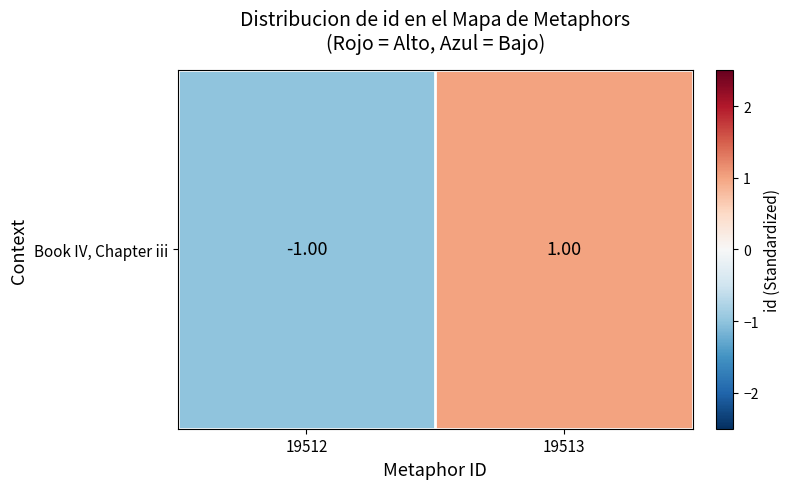

Which label corresponds to the largest value in the chart?

19513